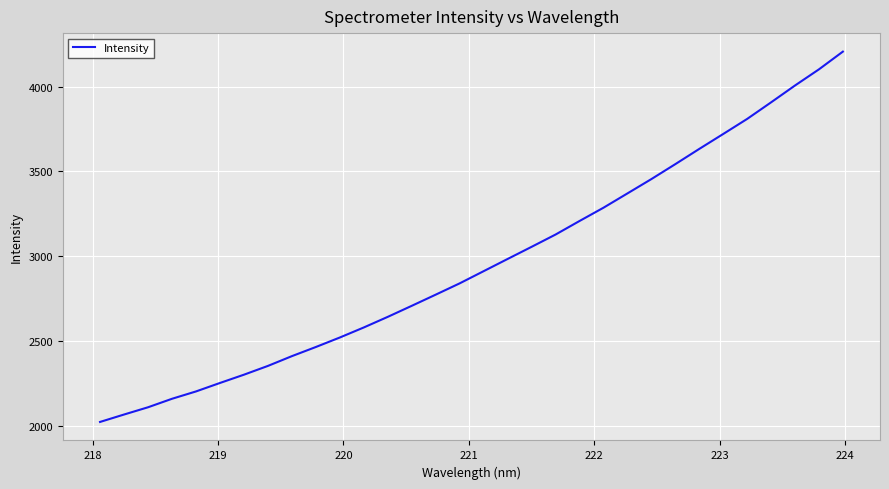

What is the maximum value shown in the chart?

4205.8